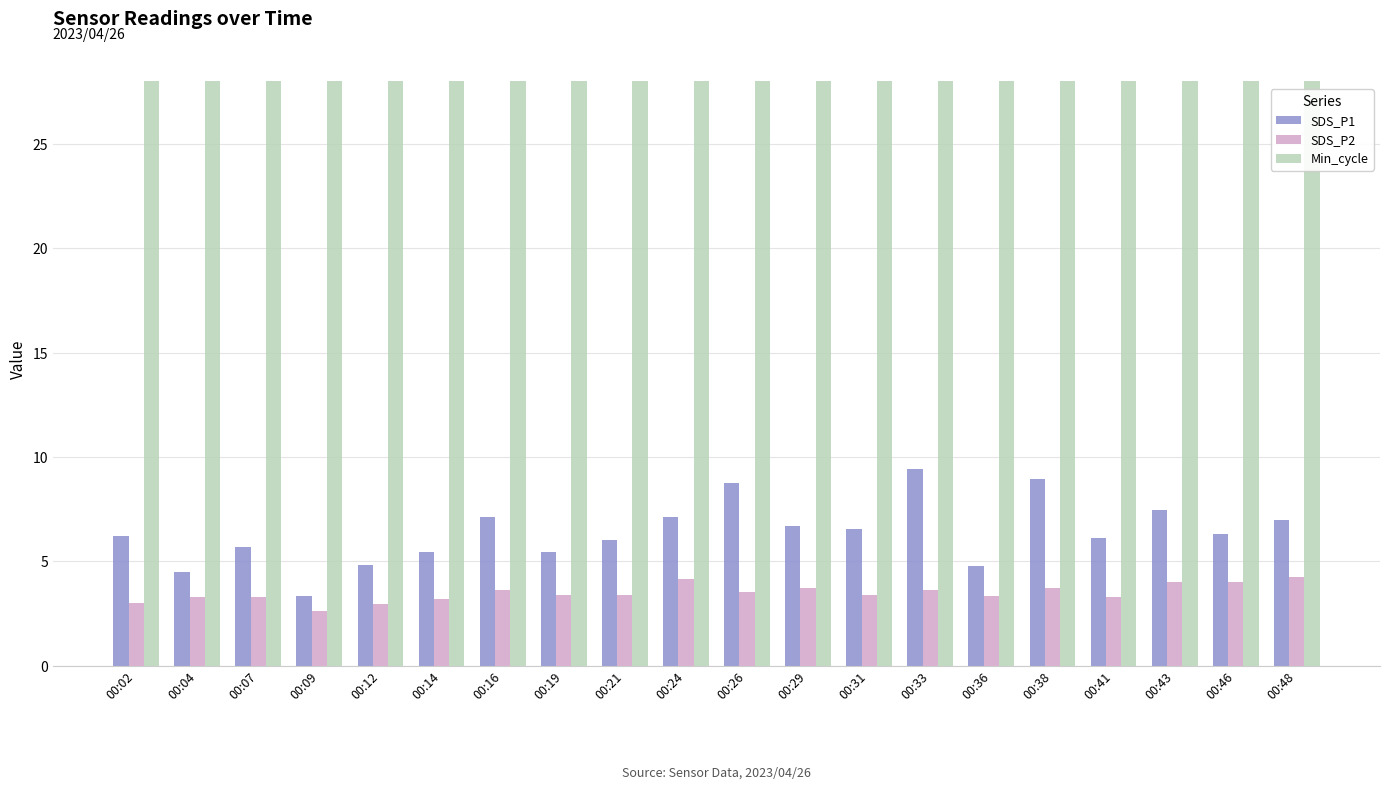

What is the total value across all series at 00:14?

36.6